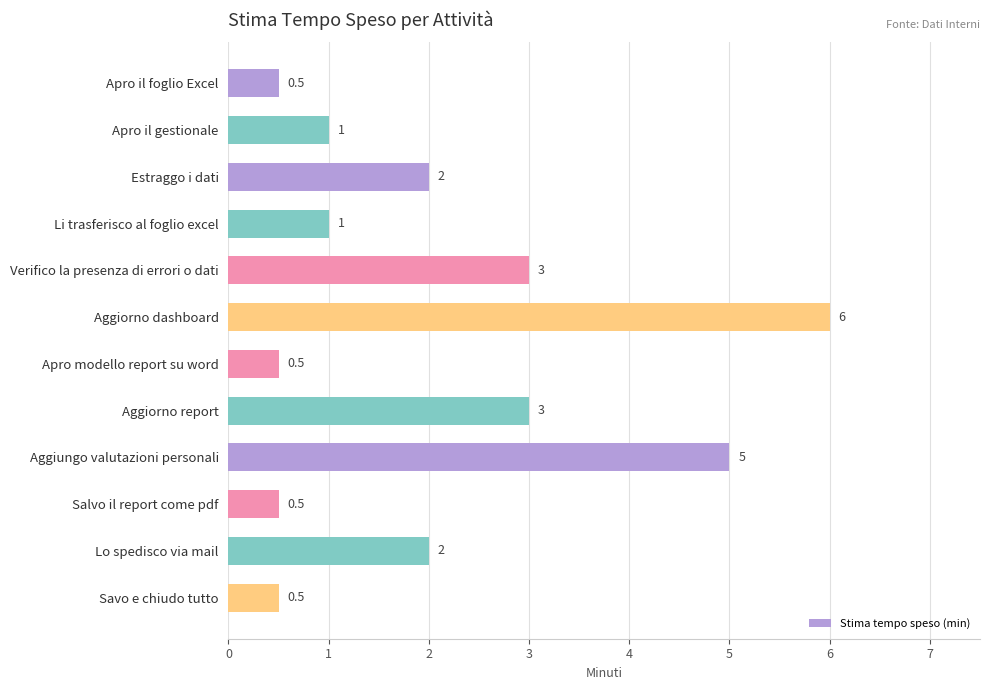

Count the number of data series in this chart.

1